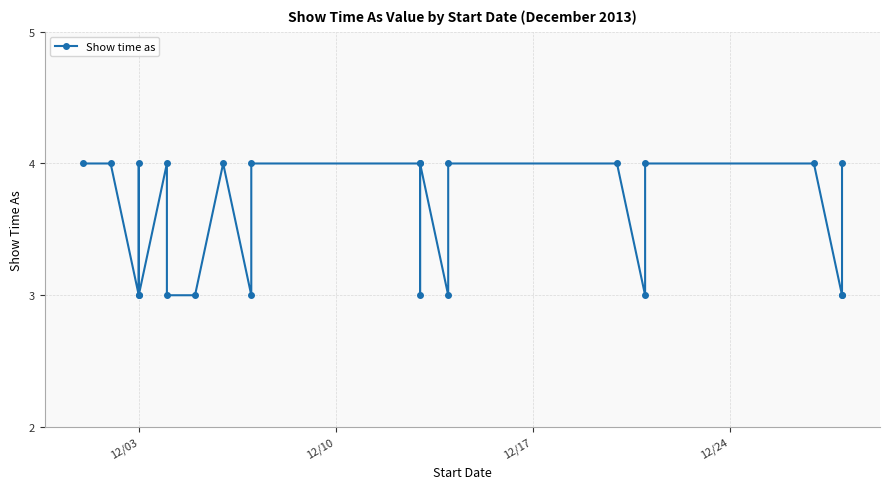

Reading right to left, what are all the values shown in this chart?

4	3	3	4	4	3	4	4	3	4	3	4	4	3	4	3	3	4	3	4	3	4	4